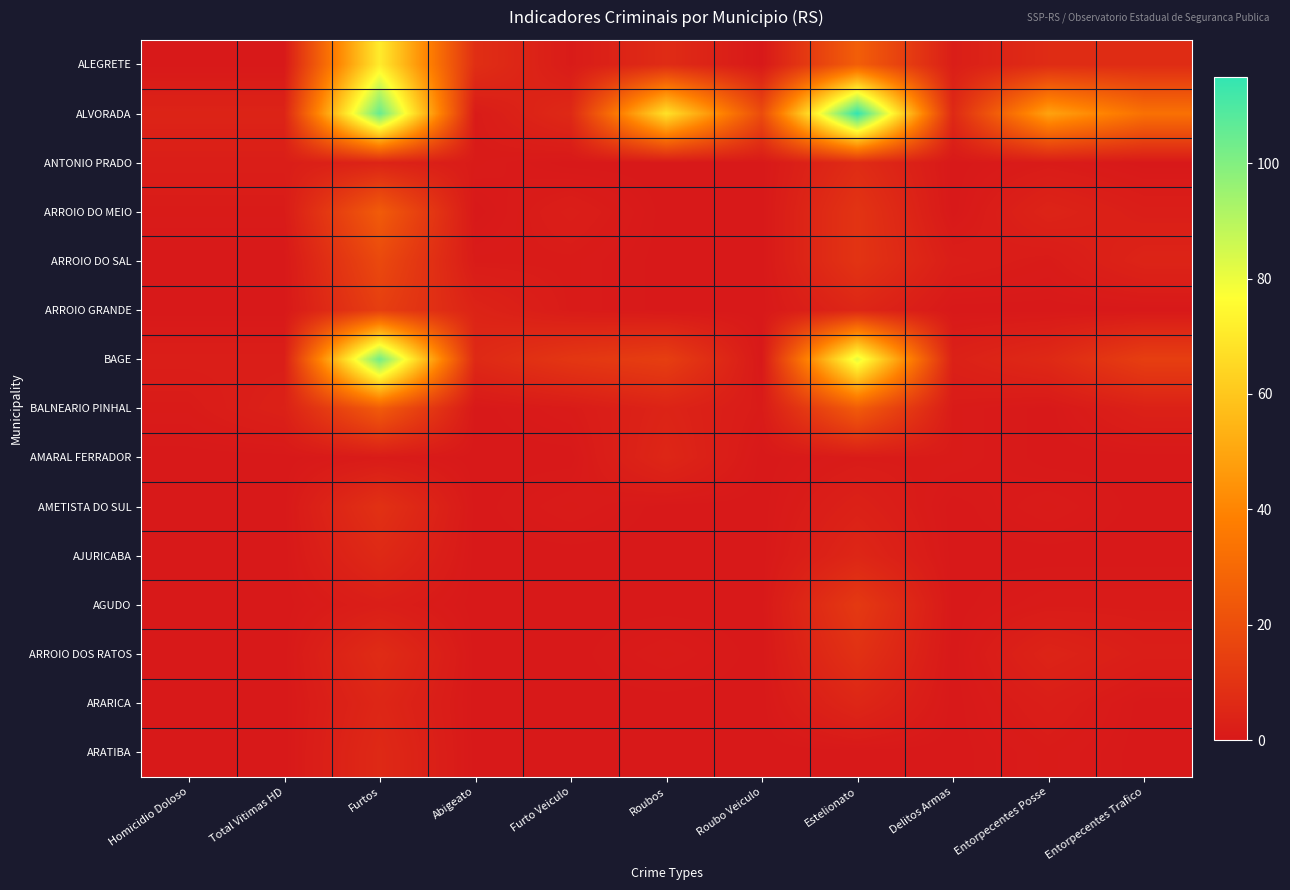

List the series in order of their peak value, highest first.

ALVORADA, BAGE, ALEGRETE, ARROIO DO MEIO, BALNEARIO PINHAL, ARROIO DO SAL, ARROIO GRANDE, AGUDO, AMETISTA DO SUL, ARROIO DOS RATOS, ANTONIO PRADO, AJURICABA, ARATIBA, AMARAL FERRADOR, ARARICA